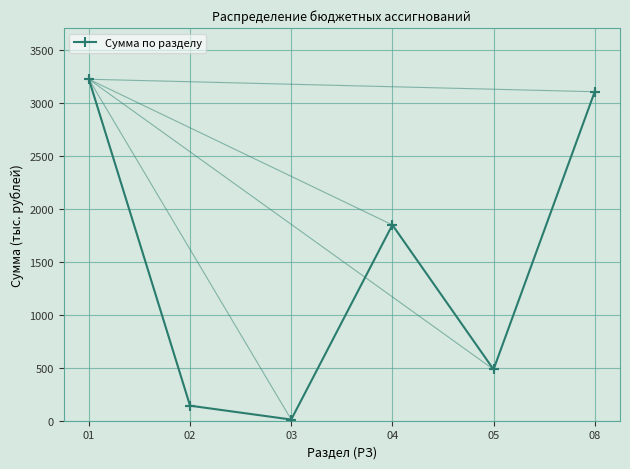

Which has a higher value, 01 or 04?

01